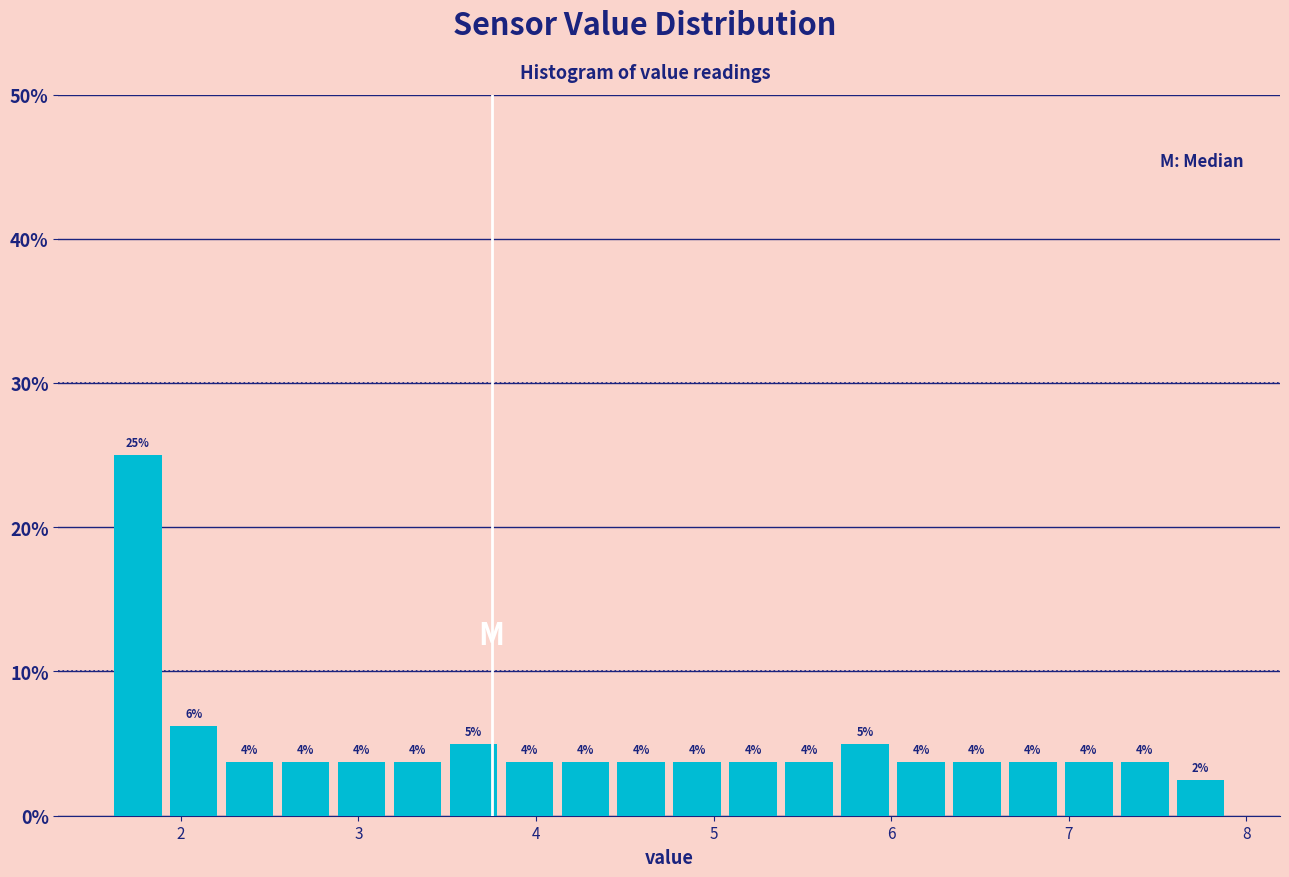

Around what value on the x-axis is the tallest bar? Give the approximate position of its centre, as read against the axis.

1.8